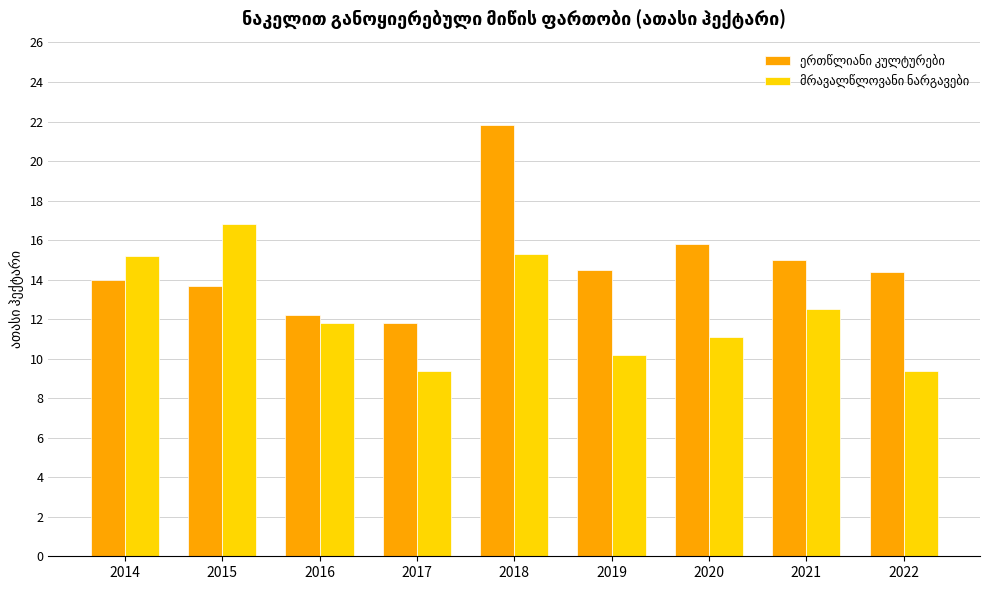

At which category does the chart reach its peak across all series?

2018